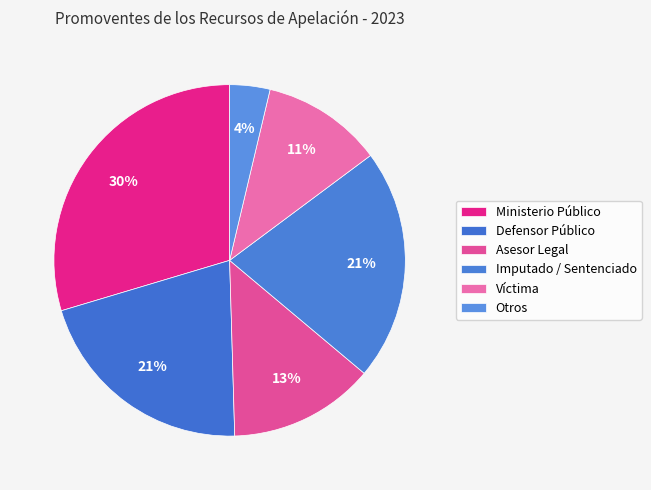

Between Defensor Público and Otros, which is larger?

Defensor Público